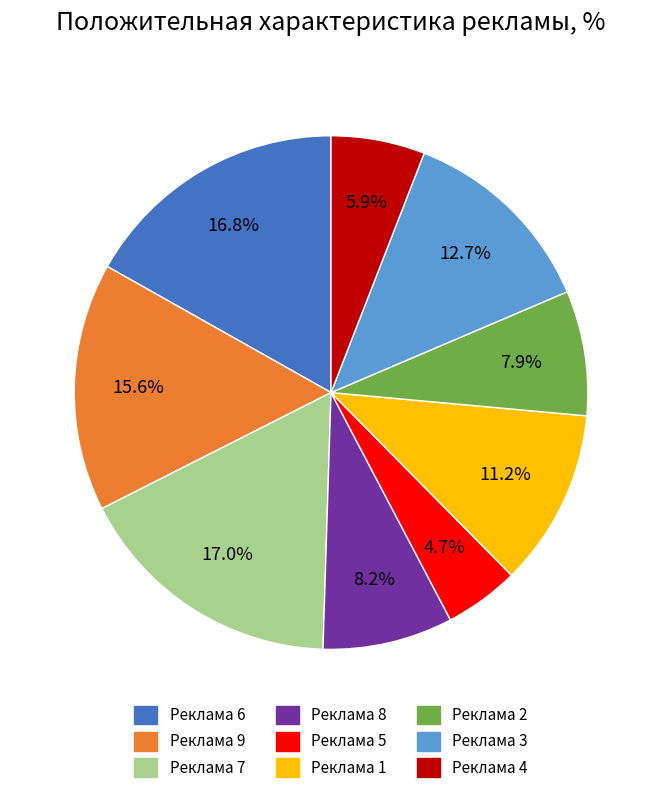

True or false: Реклама 2 accounts for 8% of the total.

True